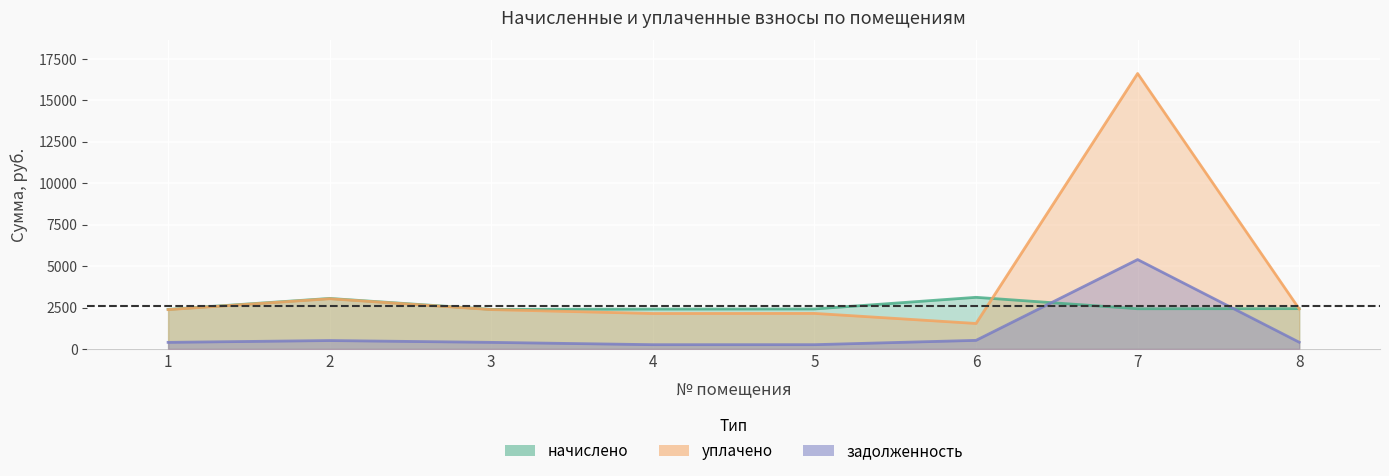

In задолженность, how many points are lower than both neighbors (excluding endpoints)?

1